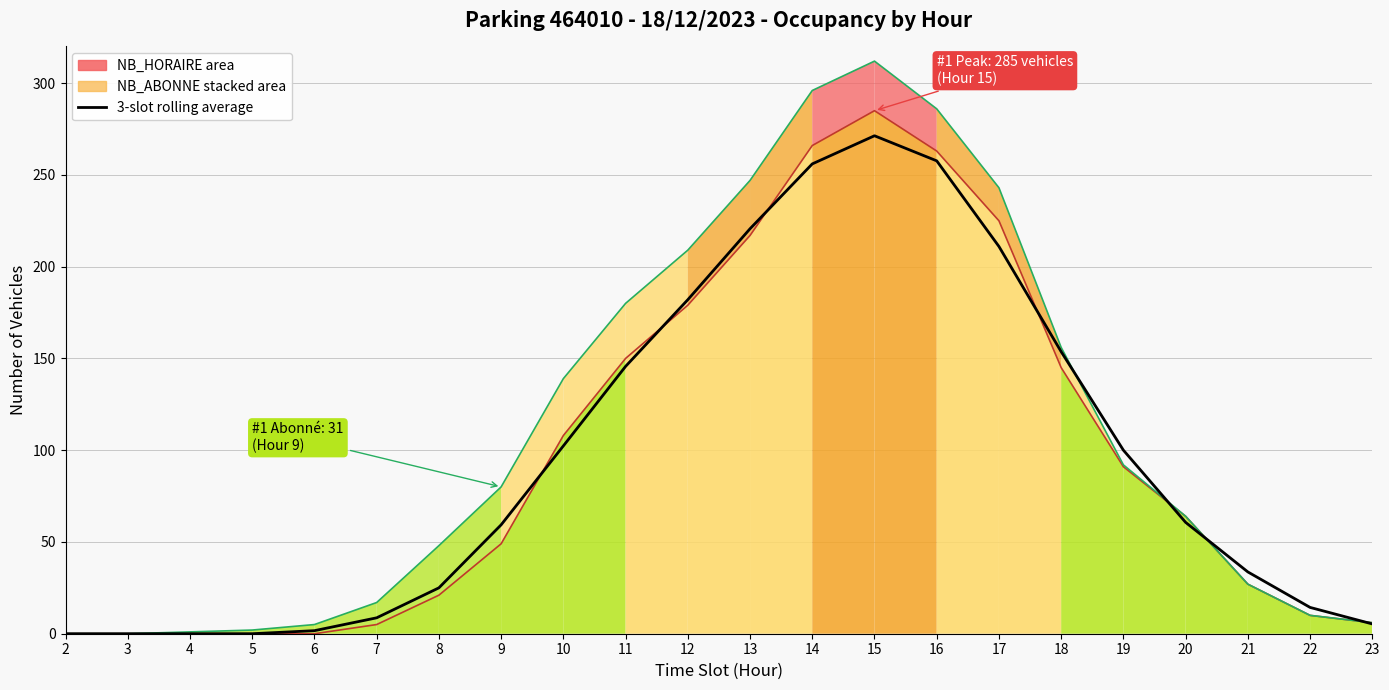

What is the greatest value displayed?

312.0